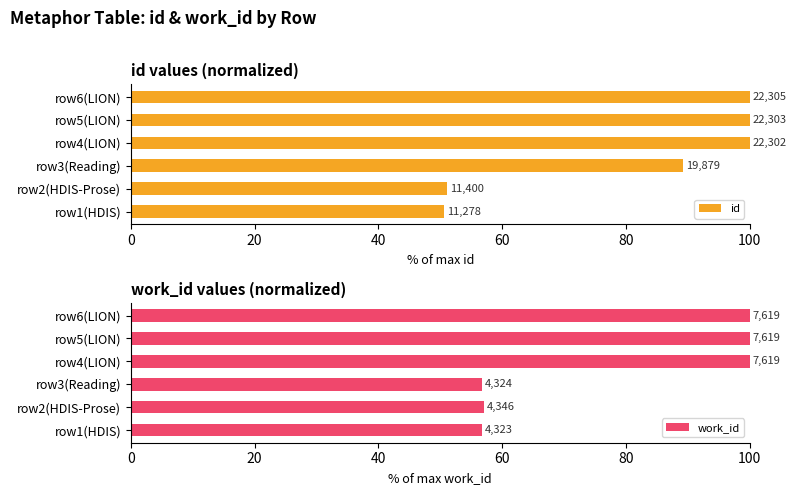

What is the difference between the maximum and minimum values in the id series?

49.4